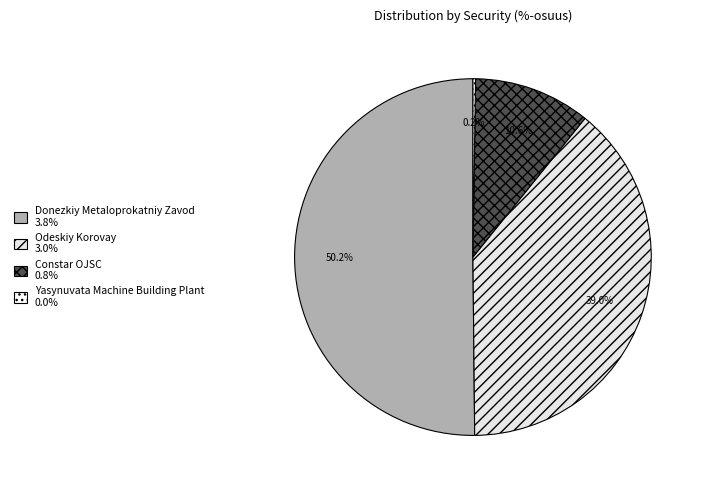

Rank the categories by value from highest to lowest.

Donezkiy Metaloprokatniy Zavod, Odeskiy Korovay, Constar OJSC, Yasynuvata Machine Building Plant